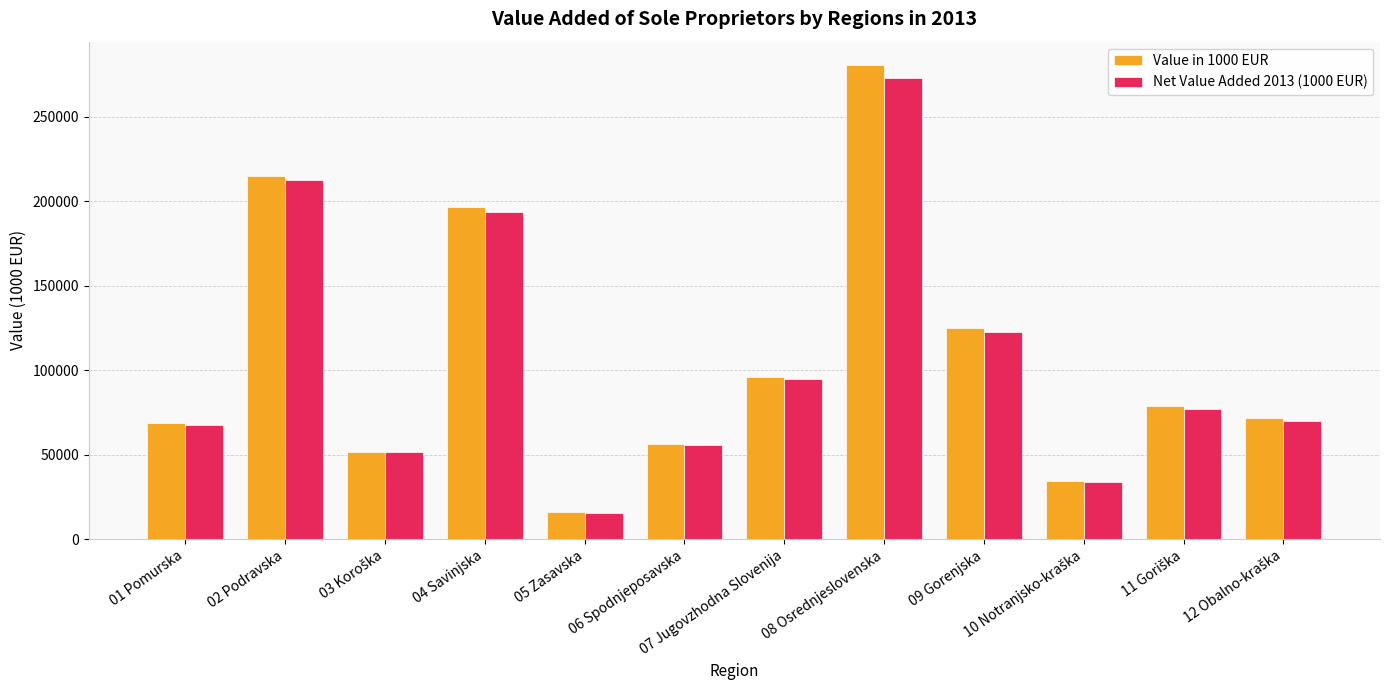

At which label does Net Value Added 2013 (1000 EUR) reach its peak?

08 Osrednjeslovenska